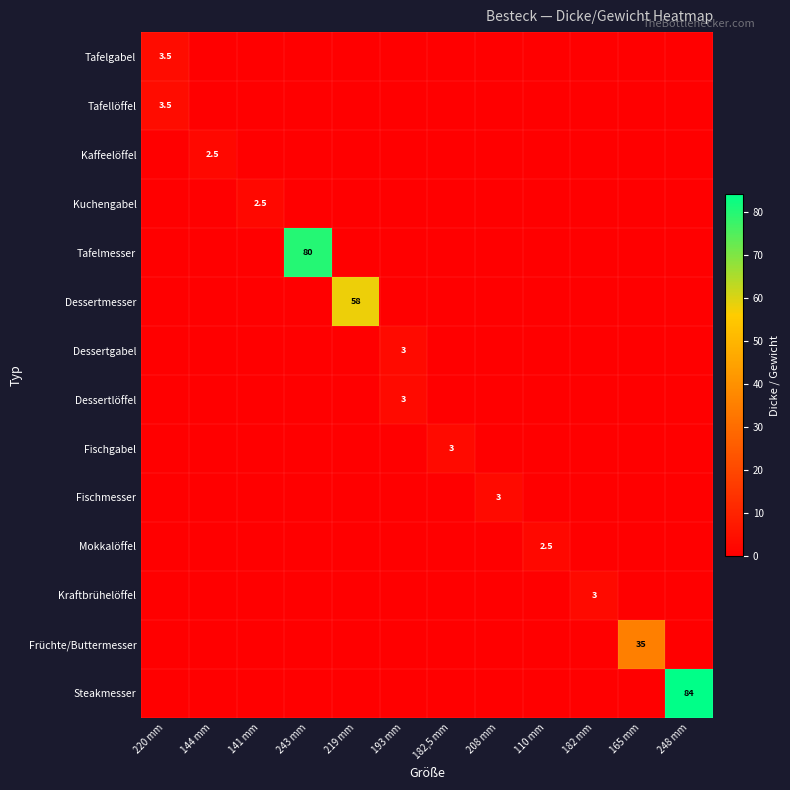

Which series has the largest range (max minus min)?

Steakmesser